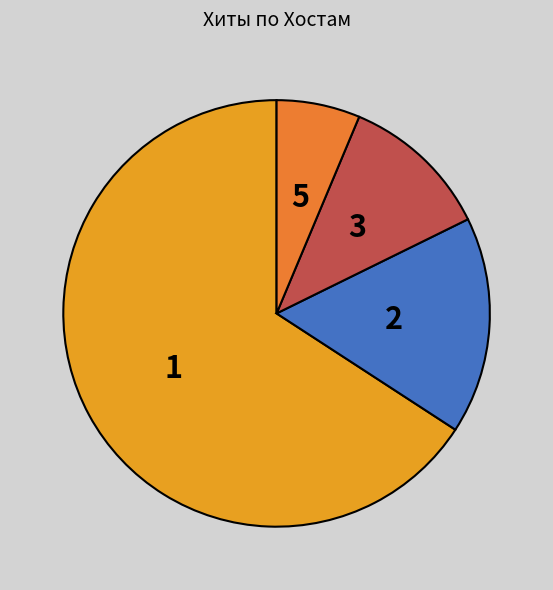

Is it true that 2 is 50% of the pie?

False